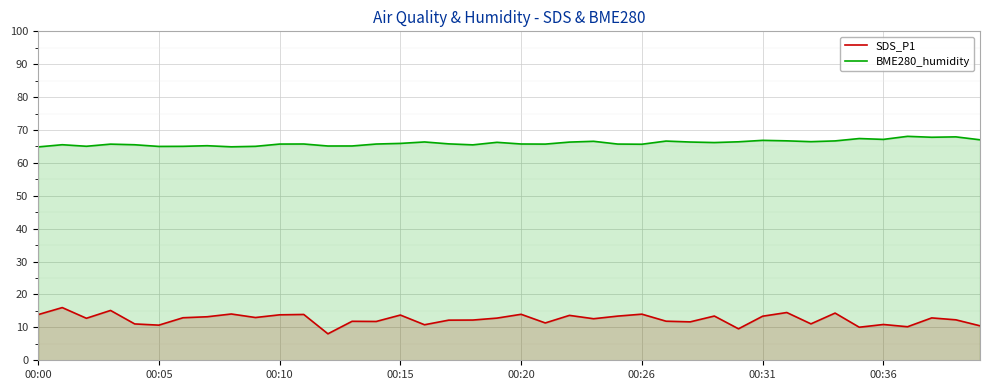

What is the maximum value for BME280_humidity?

68.1